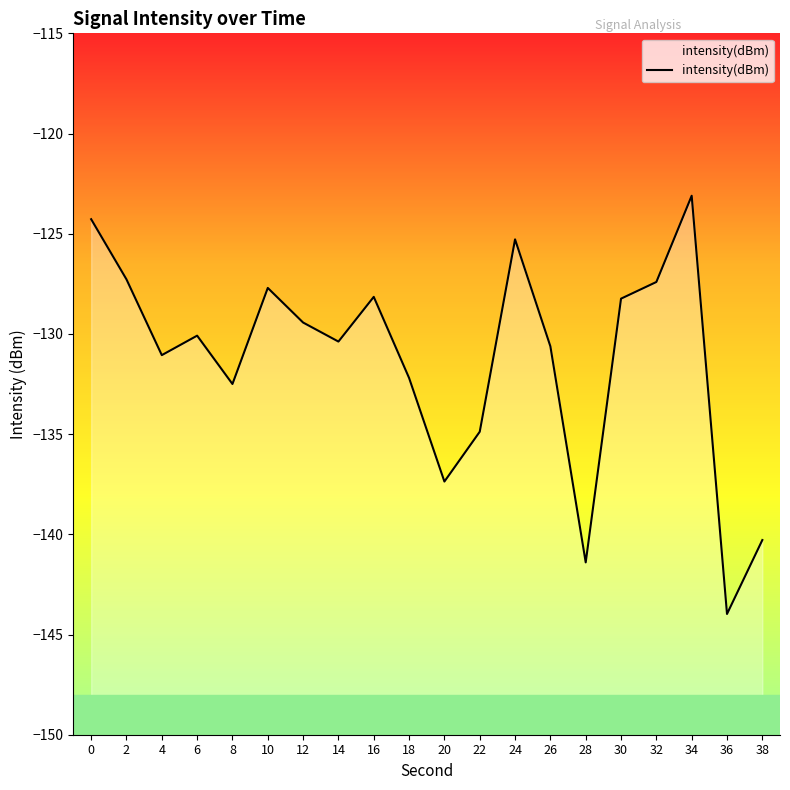

How many categories are shown in the chart?

20